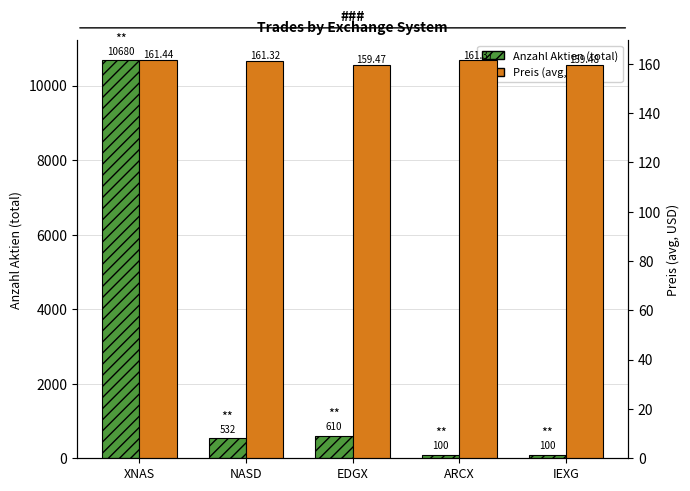

Reading left to right, what are all the values shown in this chart?

Anzahl Aktien (total): 10680.0	532.0	610.0	100.0	100.0
Preis (avg, USD): 161.4	161.3	159.5	161.4	159.5